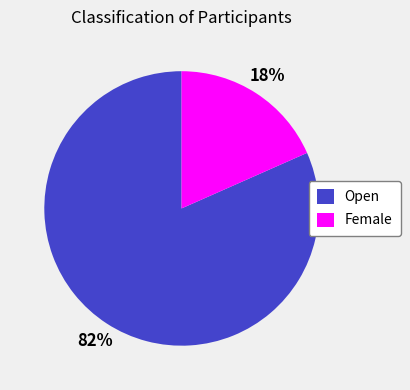

Count the number of slices in the pie.

2